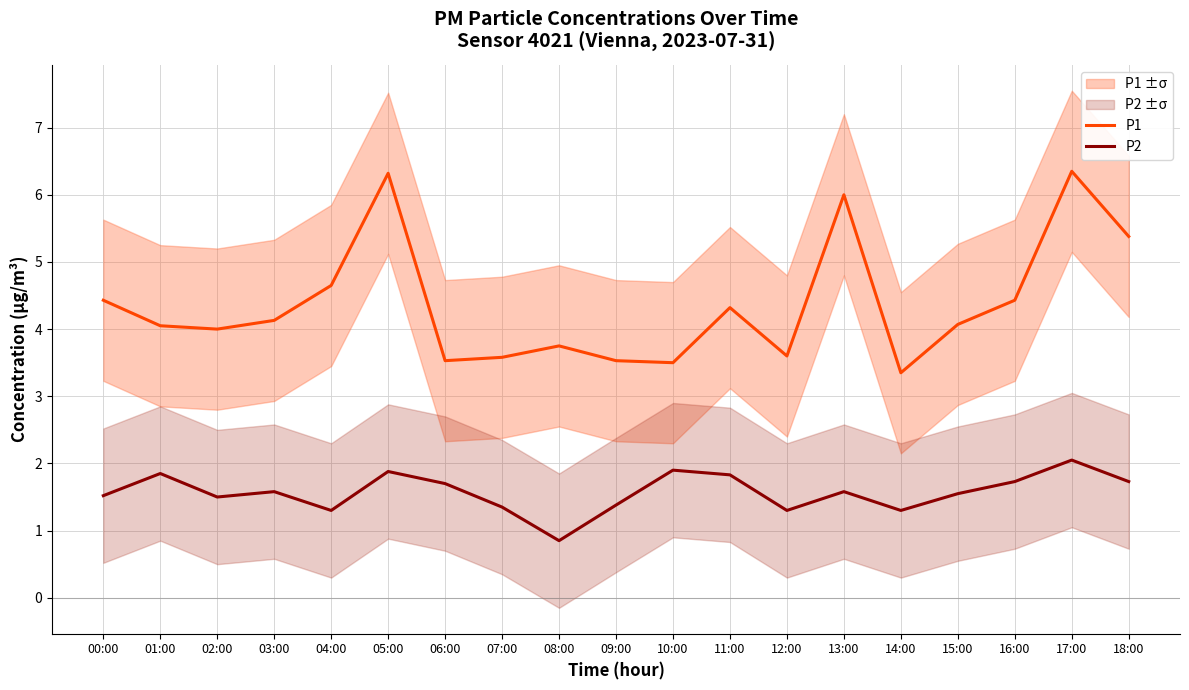

Where is the first local maximum for P2?

01:00